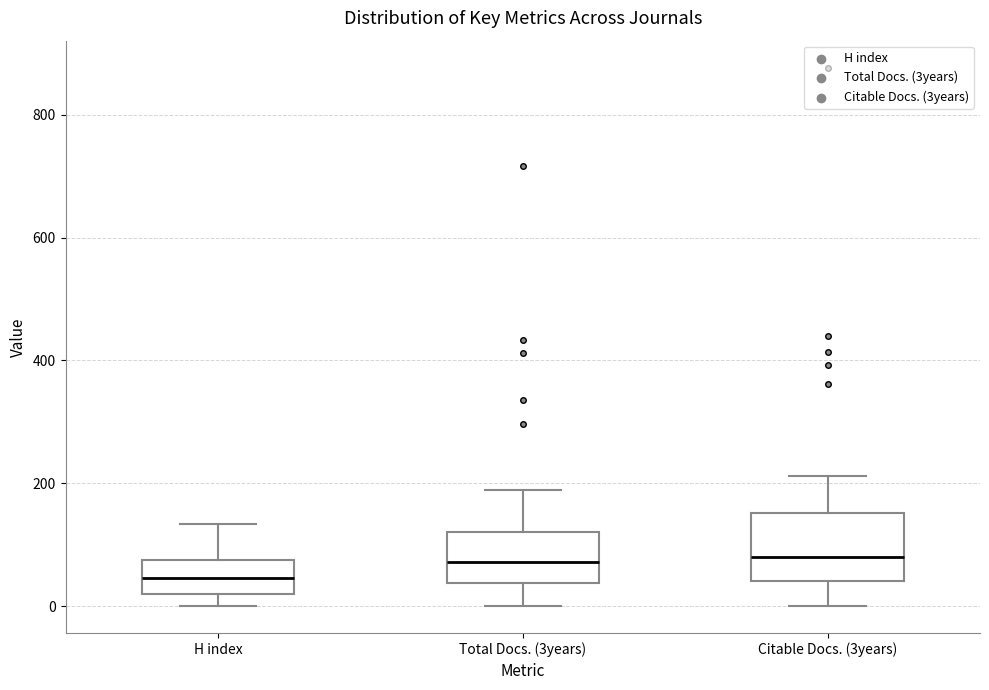

Which box is the tallest, from its lower edge to its upper edge?

Citable Docs. (3years)